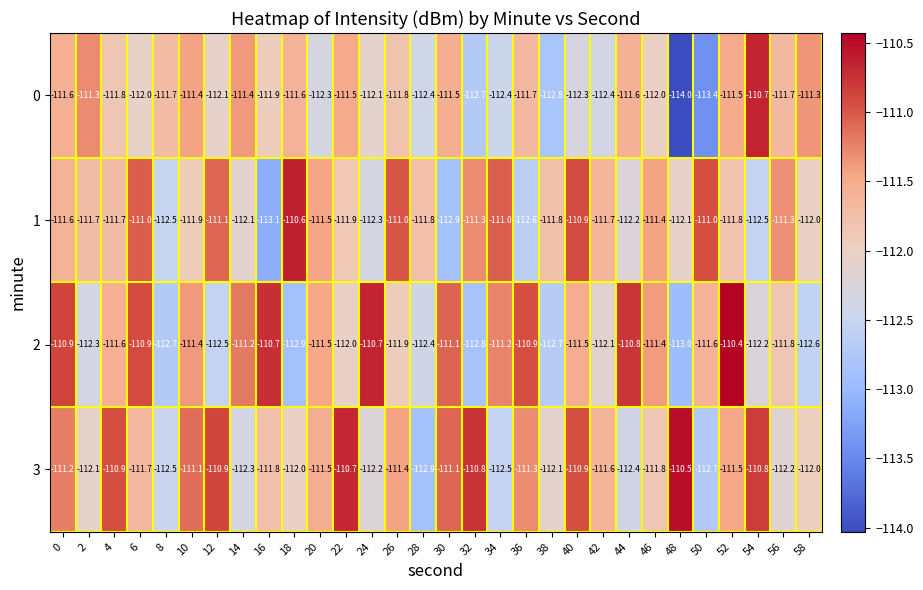

What is the approximate value of 3 at 2?

-112.1